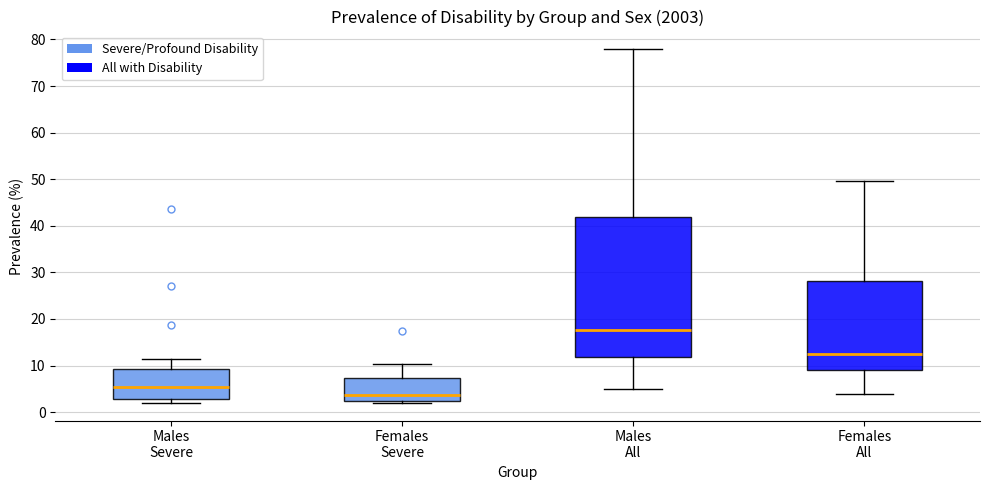

Reading left to right, transcribe this box plot: for each box, give where its median line is, the range the box spans, and where its two whiskers end, as read against the y-axis. The values are not printed on the chart, so give them approximately, as read against the axis.

Males Severe: median 5, box 3 to 9, whiskers 2 to 11
Females Severe: median 4, box 2 to 7, whiskers 2 (just below the box's lower edge) to 10
Males All: median 18, box 12 to 42, whiskers 5 to 78
Females All: median 13, box 9 to 28, whiskers 4 to 50